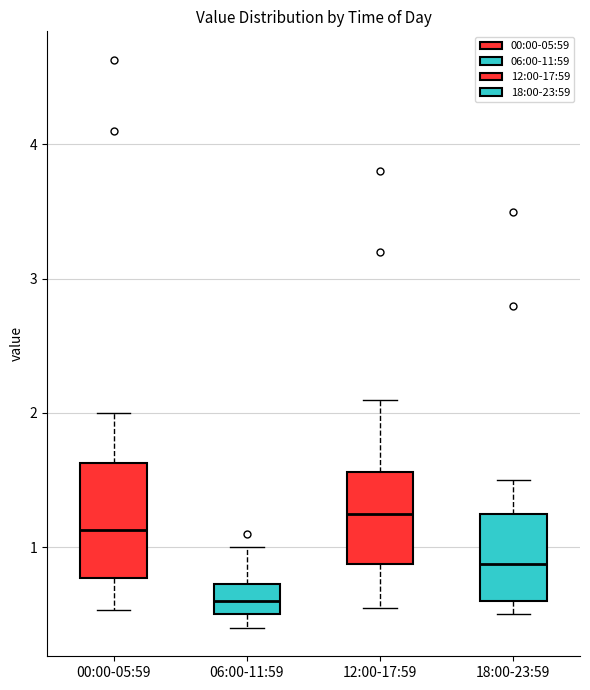

Which box is the tallest, from its lower edge to its upper edge?

00:00-05:59